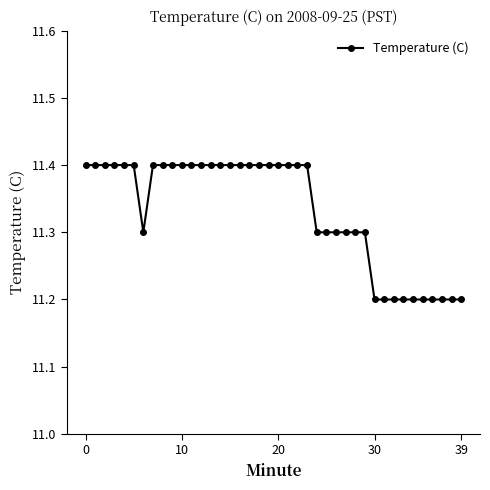

What is the smallest value displayed?

11.2